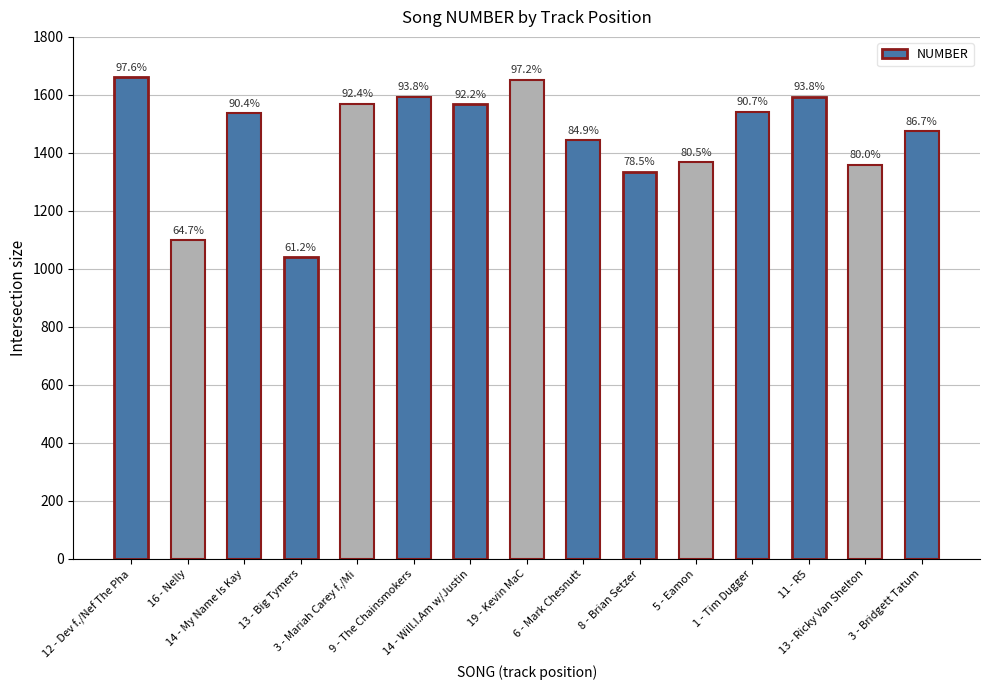

What is the value of the 7th bar from the left?

1568